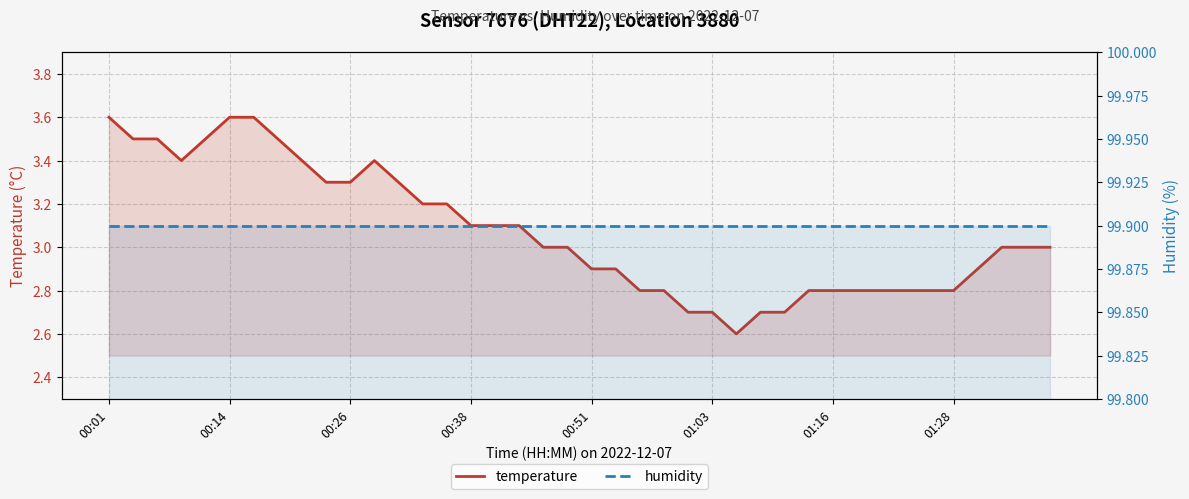

At which category is the sum across all series the highest?

00:01